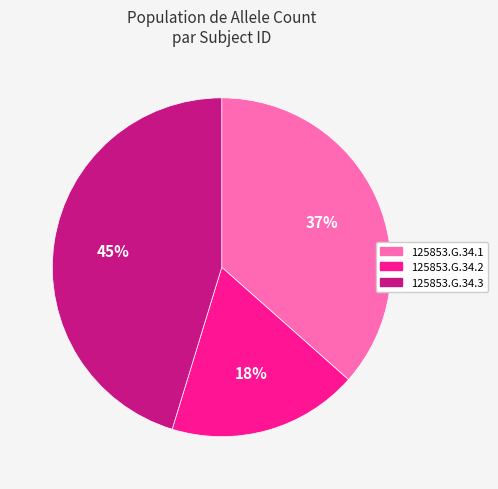

To the nearest percent, what portion does 125853.G.34.2 represent?

18%